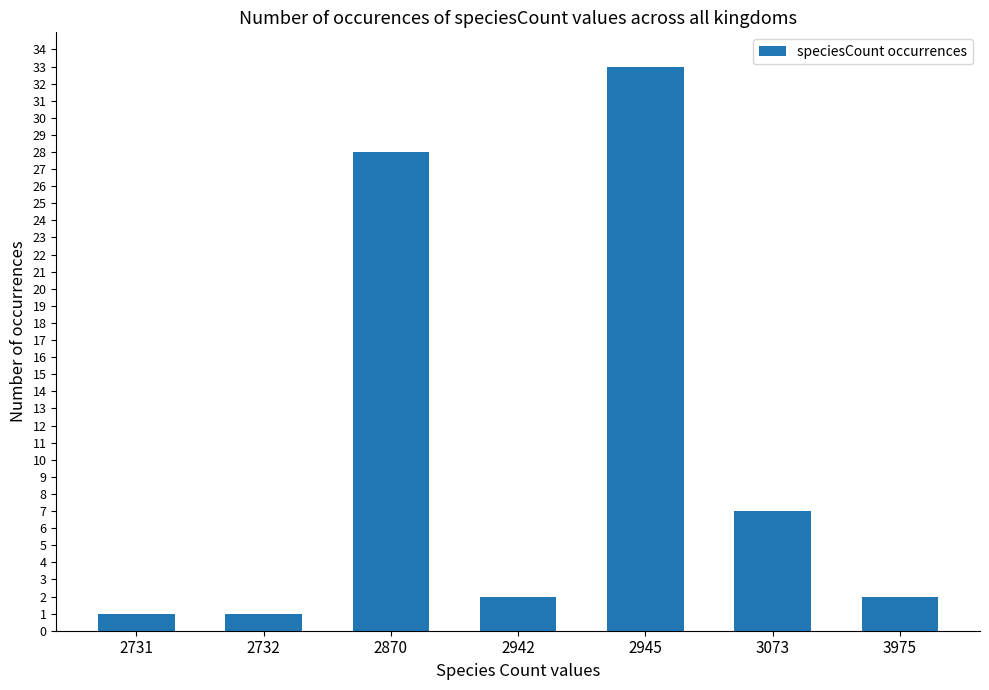

What is the difference between the maximum and minimum values?

32